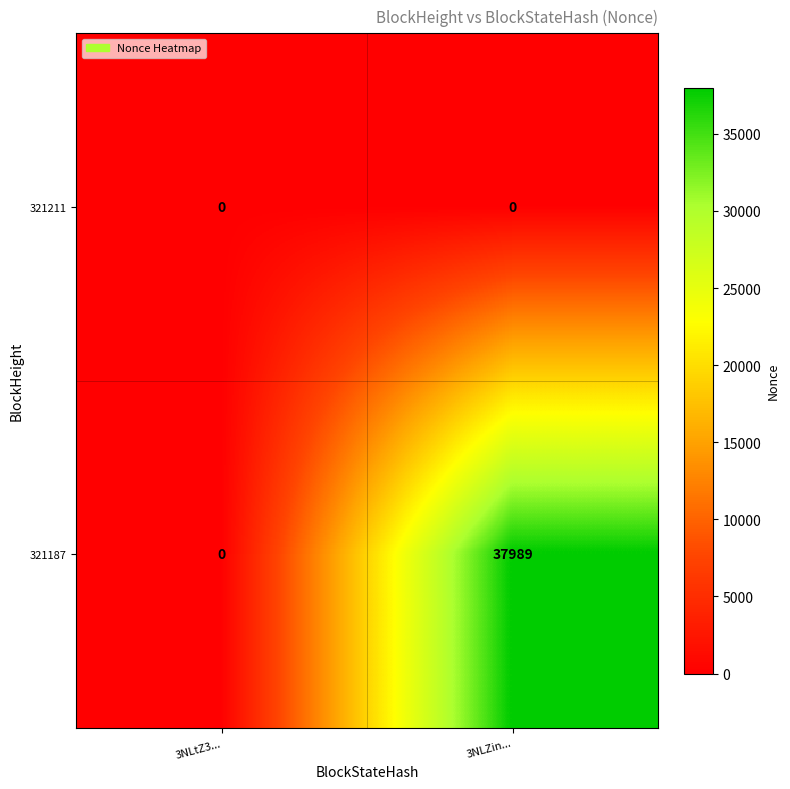

Rank the categories by 321187 value from highest to lowest.

3NLZin..., 3NLtZ3...